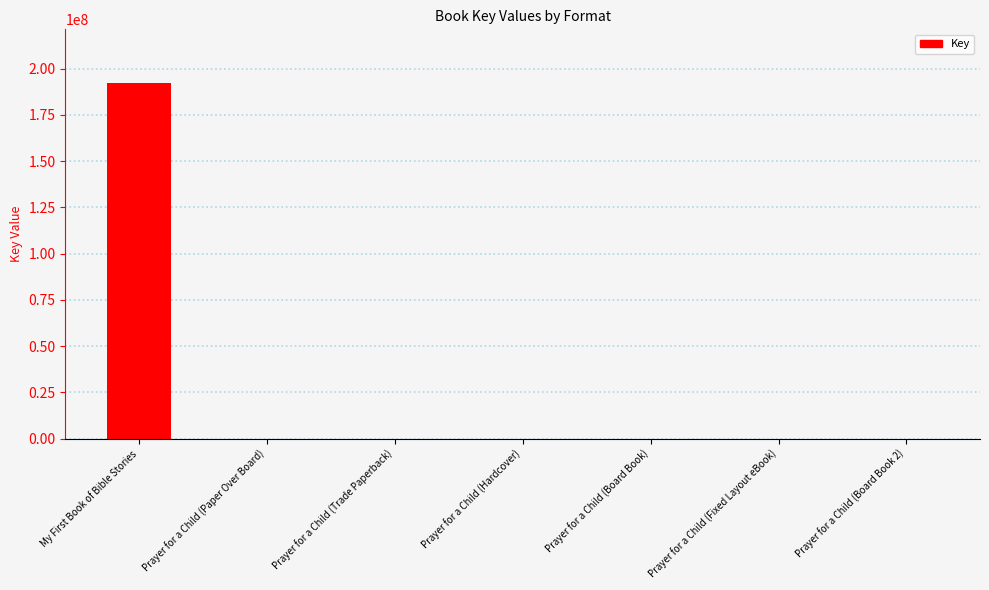

What is the maximum value shown in the chart?

192390210